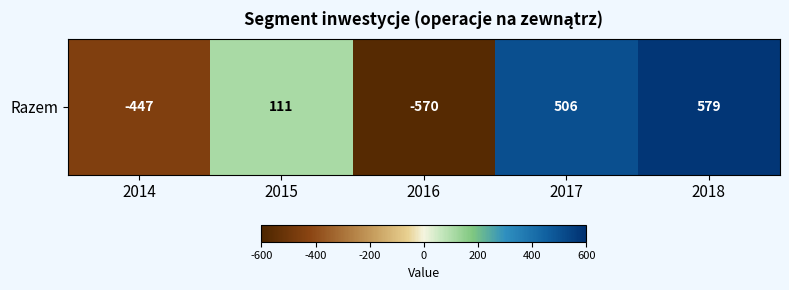

Reading right to left, what are all the values shown in this chart?

2018=579	2017=506	2016=-570	2015=111	2014=-447